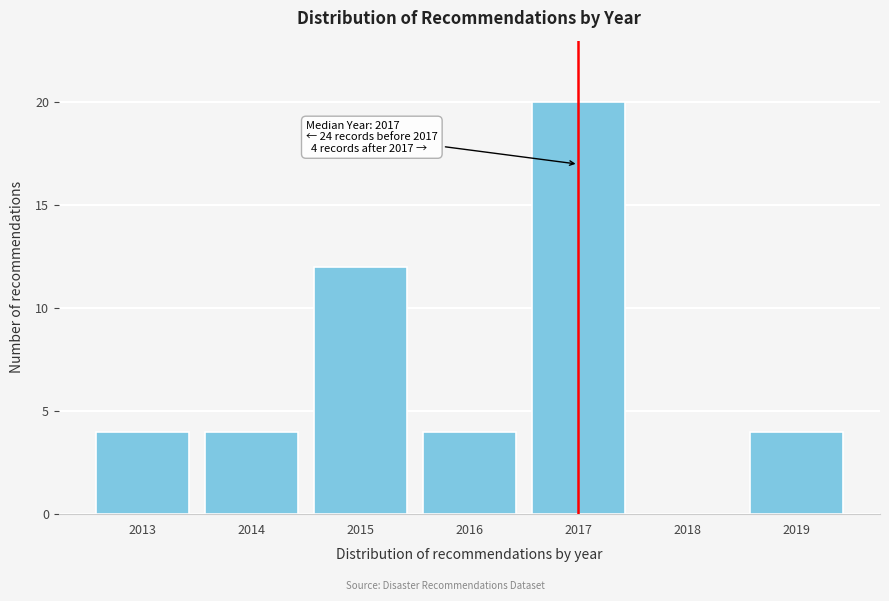

Reading right to left, list all the values displayed in this chart.

2019=4	2018=0	2017=20	2016=4	2015=12	2014=4	2013=4